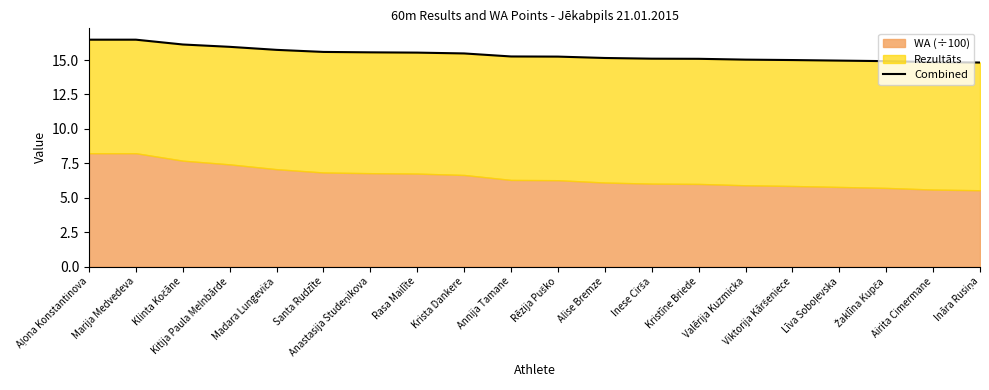

List the labels in order of value, largest first.

Aļona Konstantinova, Marija Medvedeva, Klinta Kočāne, Kitija Paula Melnbārde, Madara Lungeviča, Santa Rudzīte, Anastasija Studeņikova, Rasa Mailīte, Krista Dankere, Annija Tamane, Rēzija Puško, Alise Bremze, Inese Cirša, Kristīne Briede, Valērija Kuzmicka, Viktorija Kāršeniece, Līva Soboļevska, Žaklīna Kupča, Airita Cimermane, Ināra Rusiņa